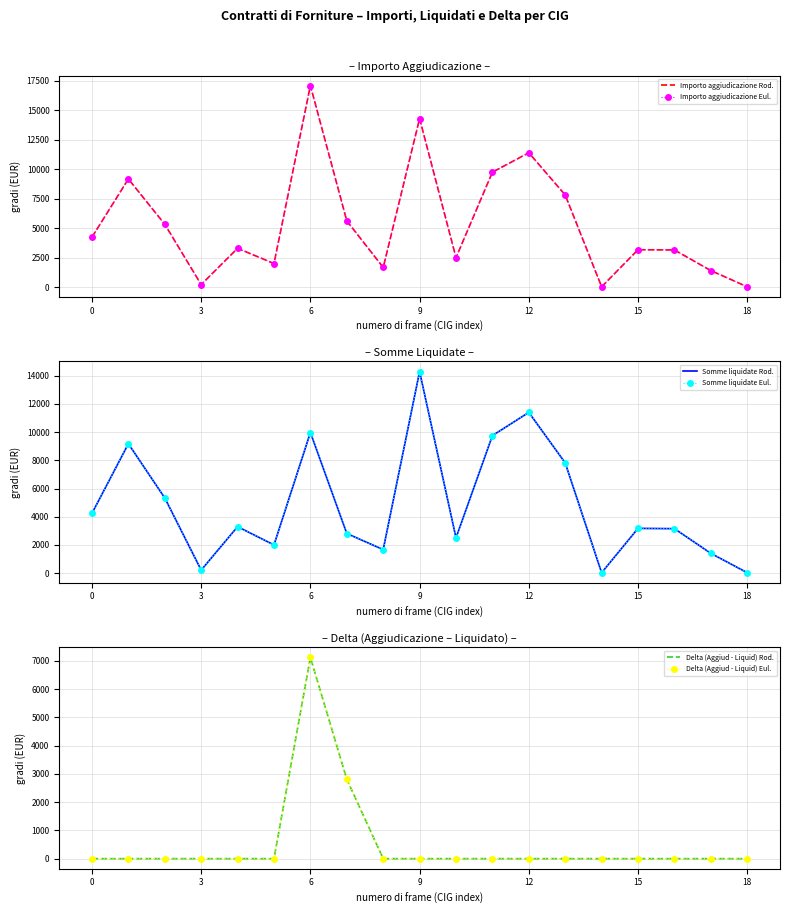

Rank the series by their maximum value, from lowest to highest.

Delta (Aggiud - Liquid) Rod., Delta (Aggiud - Liquid) Eul., Somme liquidate Rod., Somme liquidate Eul., Importo aggiudicazione Rod., Importo aggiudicazione Eul.